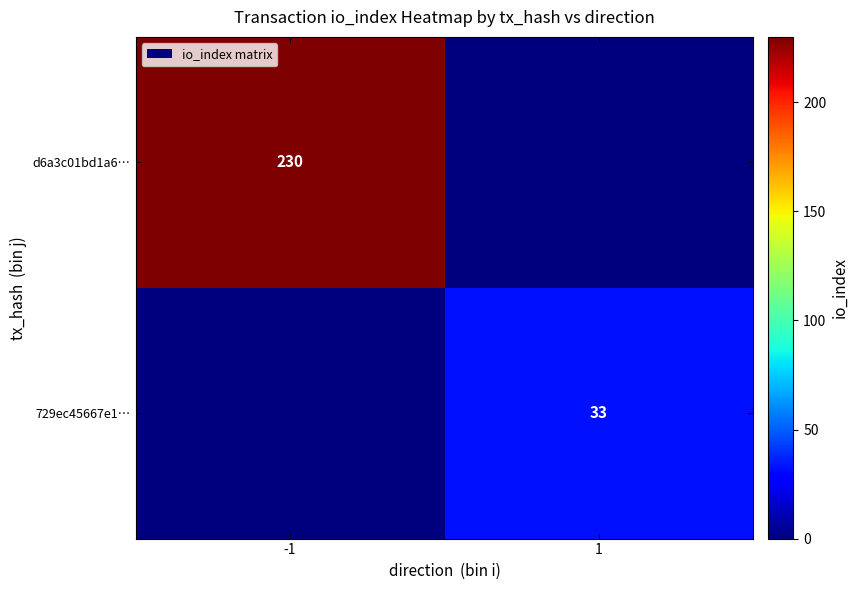

The value of d6a3c01bd1a6… at -1 is 230. True or false?

True